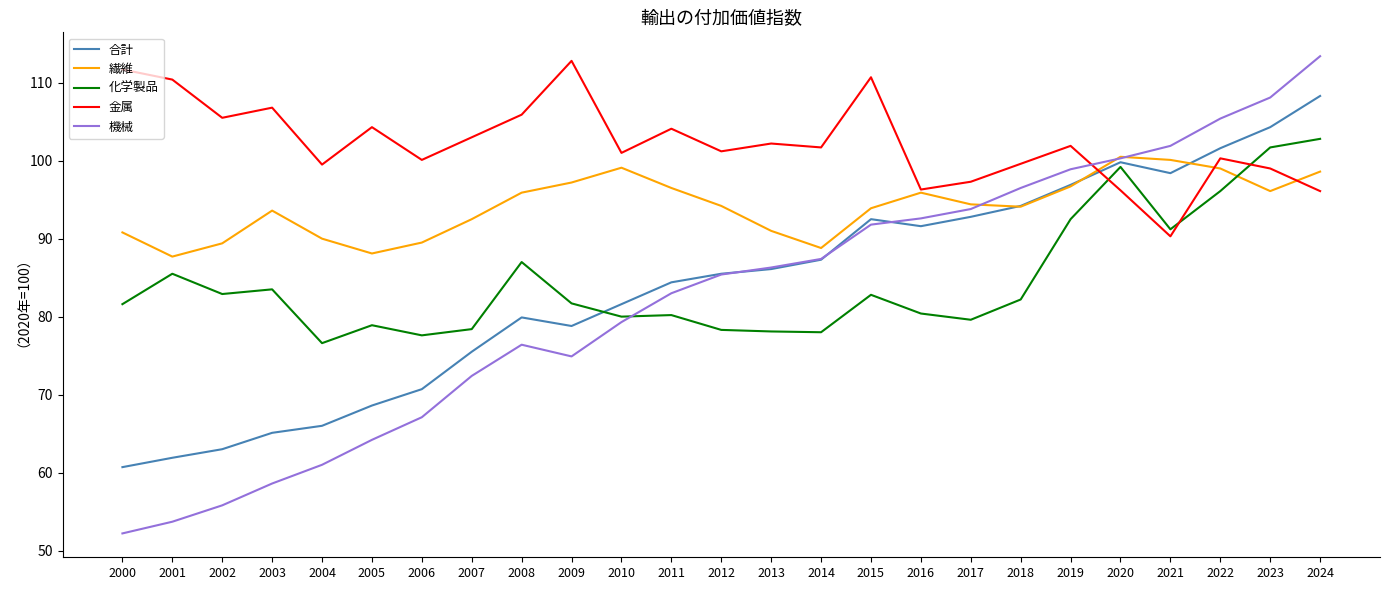

Read the 化学製品 value at 2020.

99.2